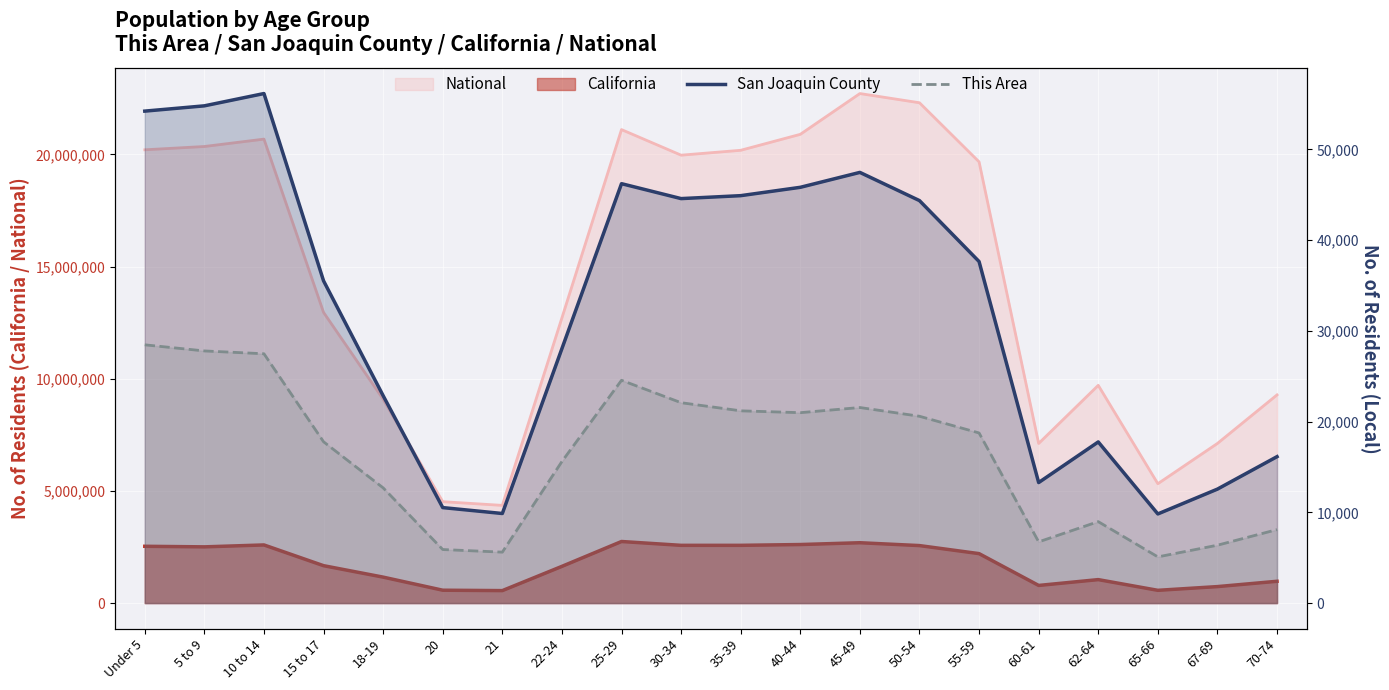

How many interior local valleys does the San Joaquin County series have?

4